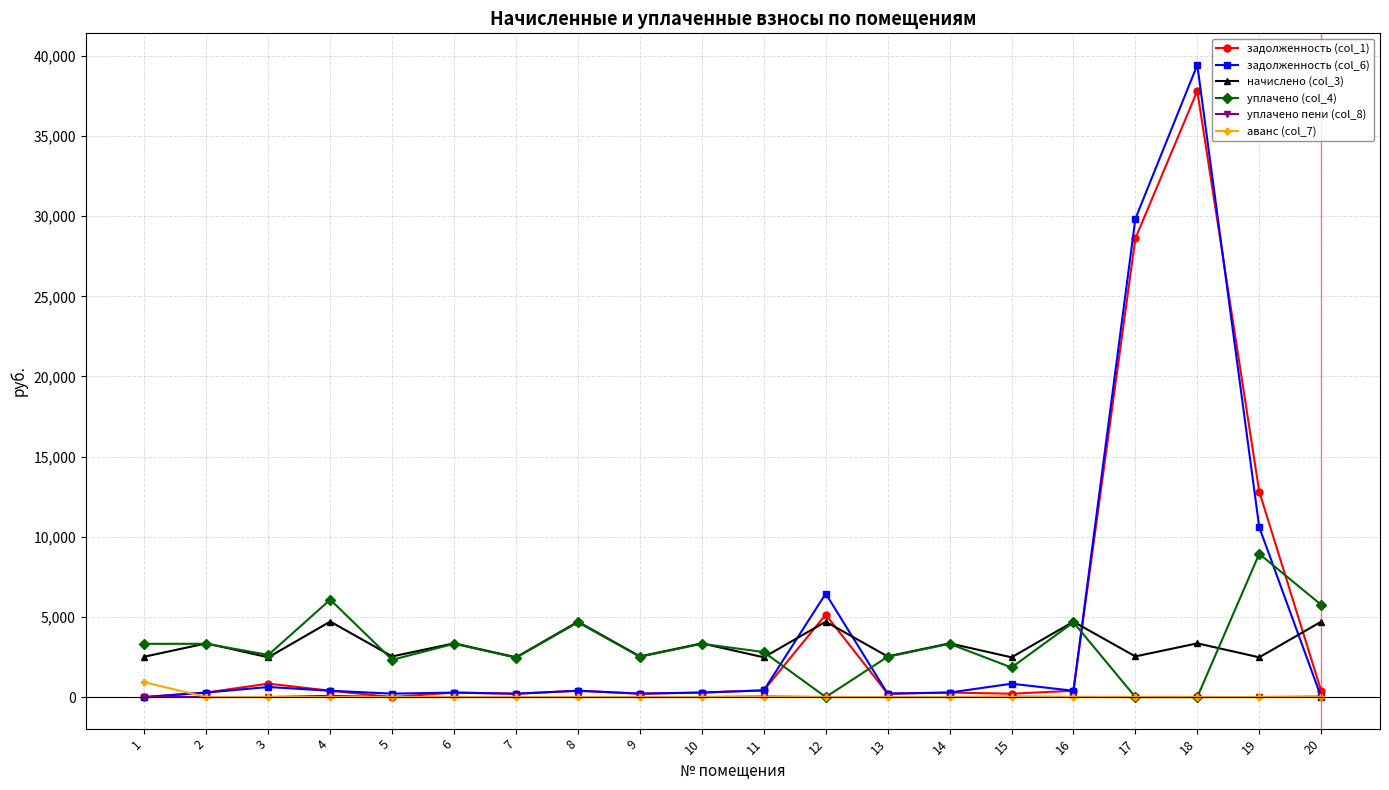

Read the начислено (col_3) value at 13.

2533.4